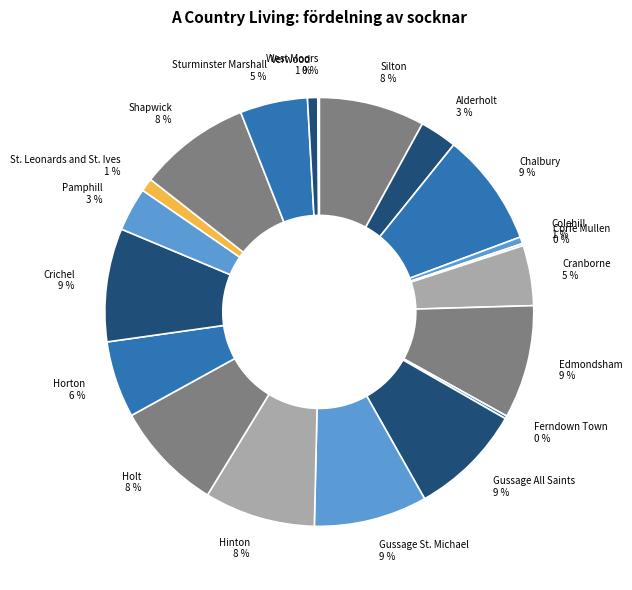

The Chalbury slice represents 22% of the pie. True or false?

False